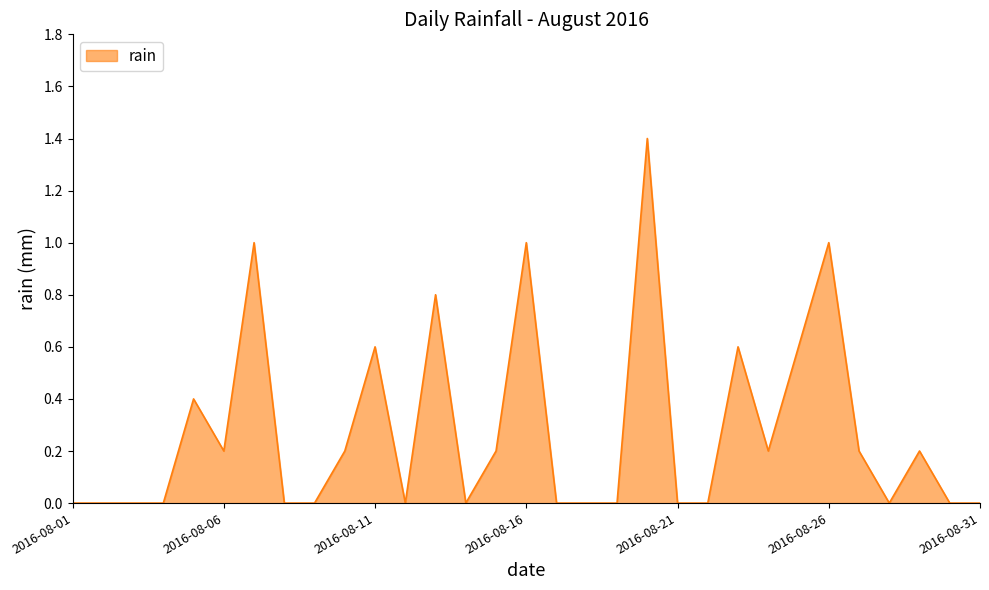

What is the greatest value displayed?

1.4